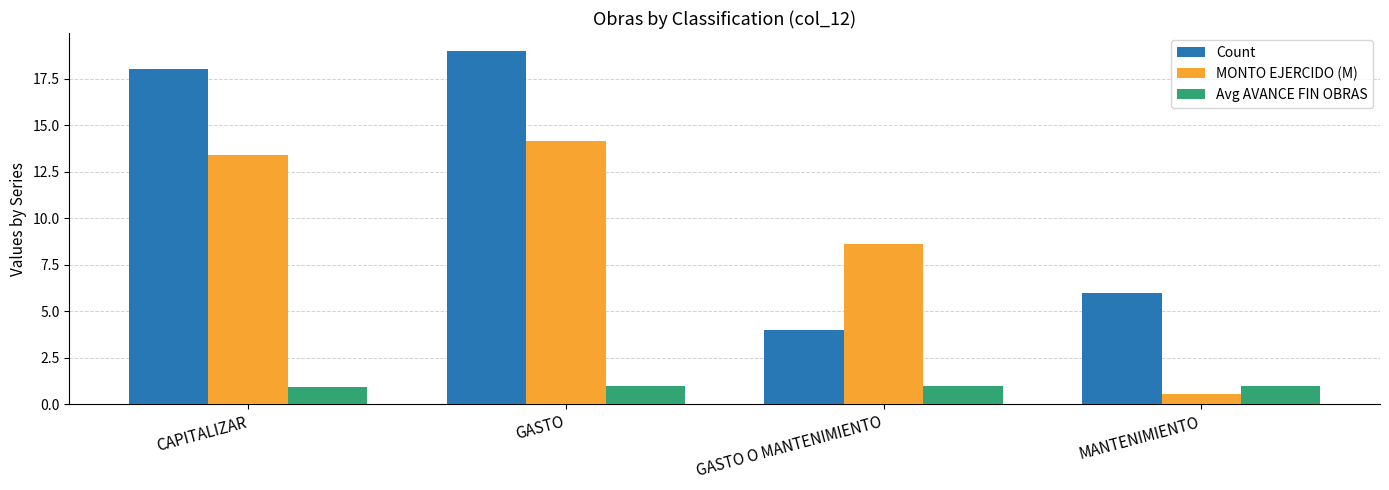

The MONTO EJERCIDO (M) series shows 13.4 at CAPITALIZAR. True or false?

True